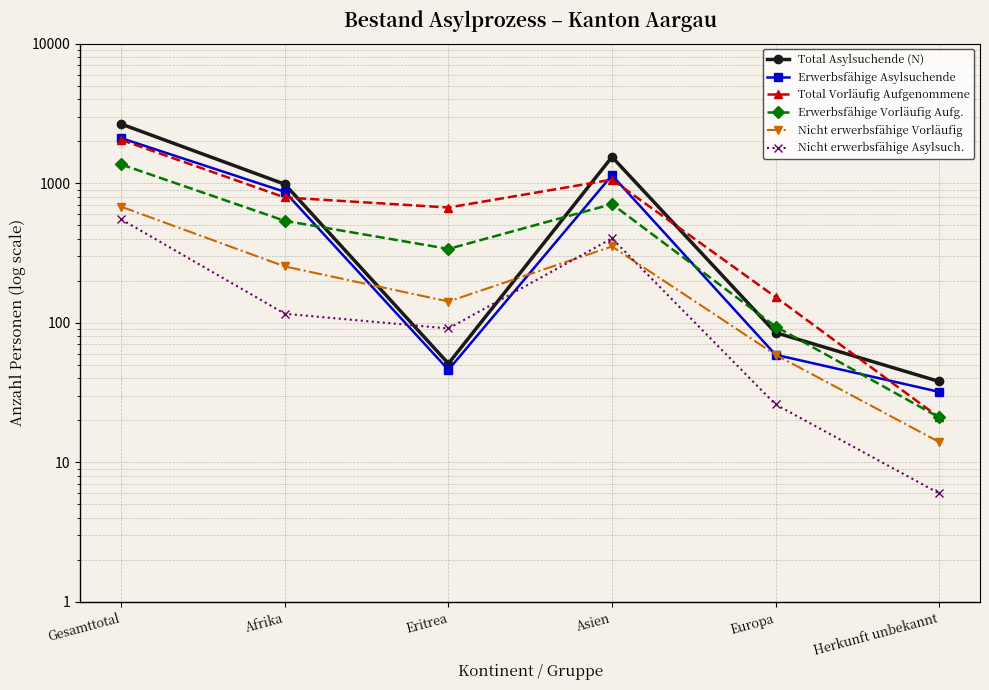

At which label does Total Asylsuchende (N) reach its peak?

Gesamttotal